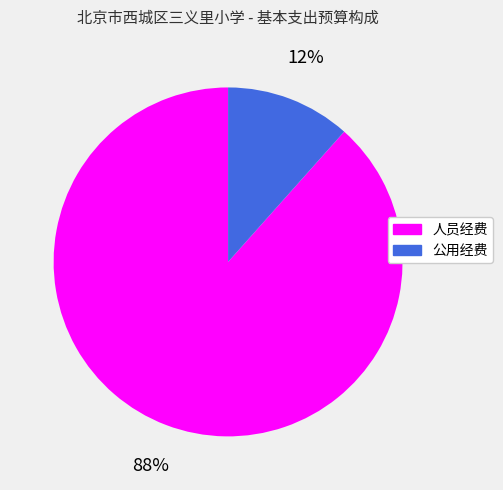

The 公用经费 slice represents 1% of the pie. True or false?

False